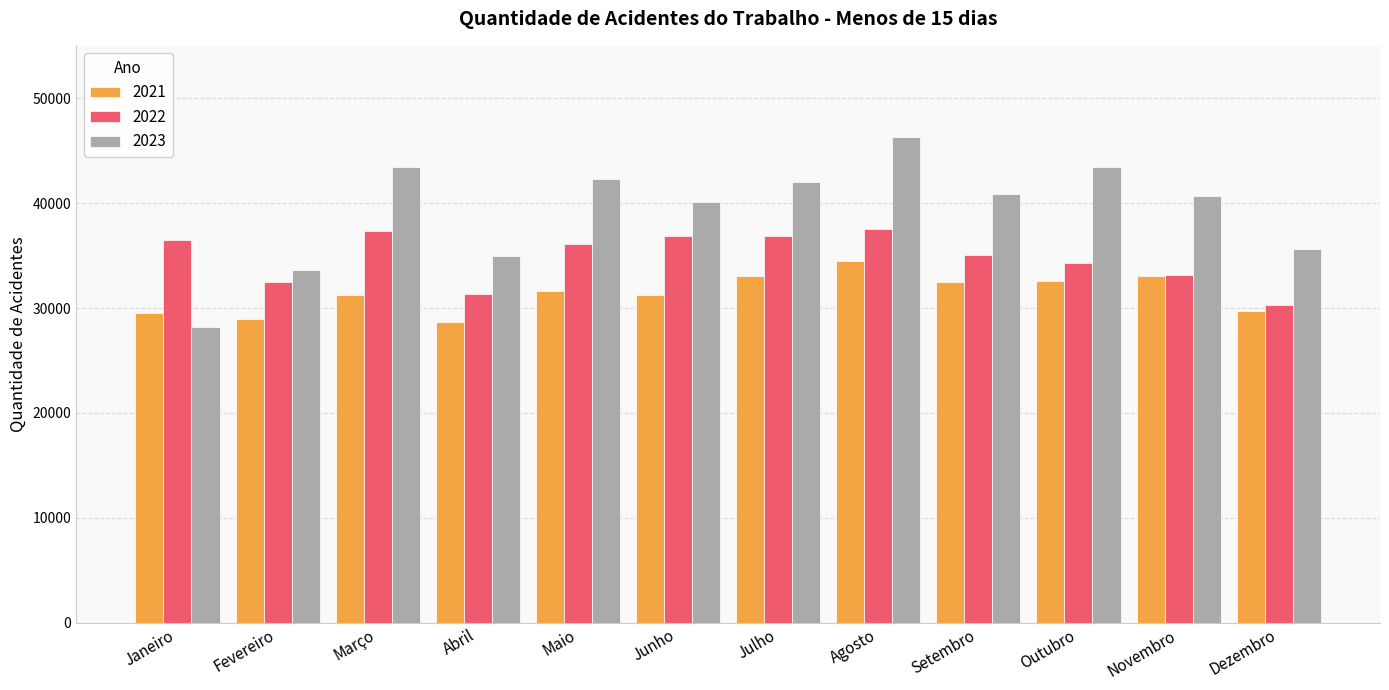

The 2021 series shows 33067 at Julho. True or false?

True